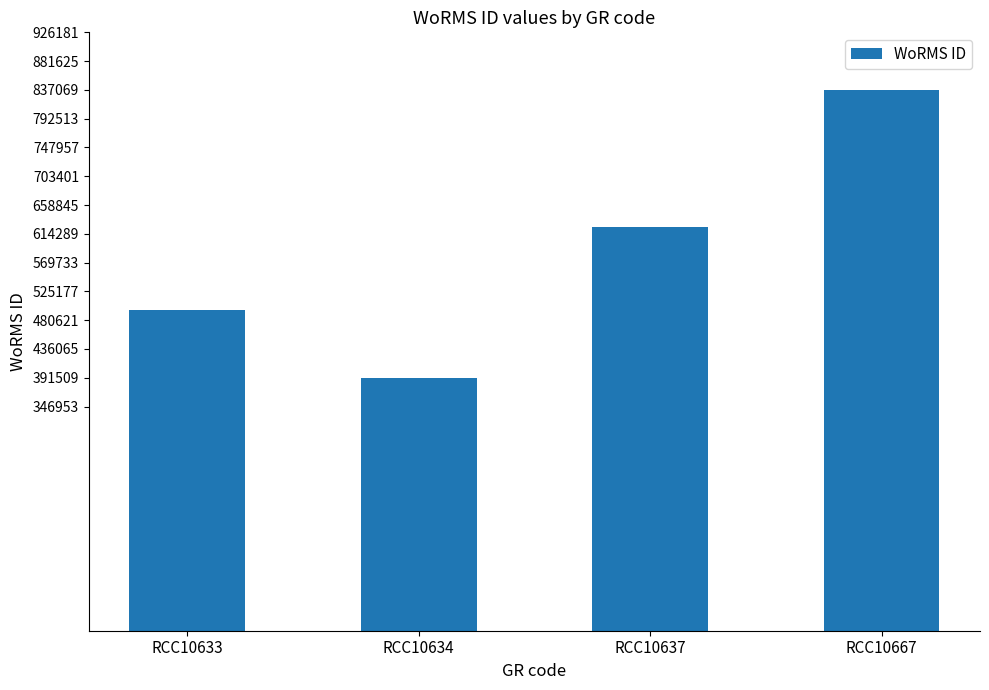

What is the approximate value at RCC10634?

391509